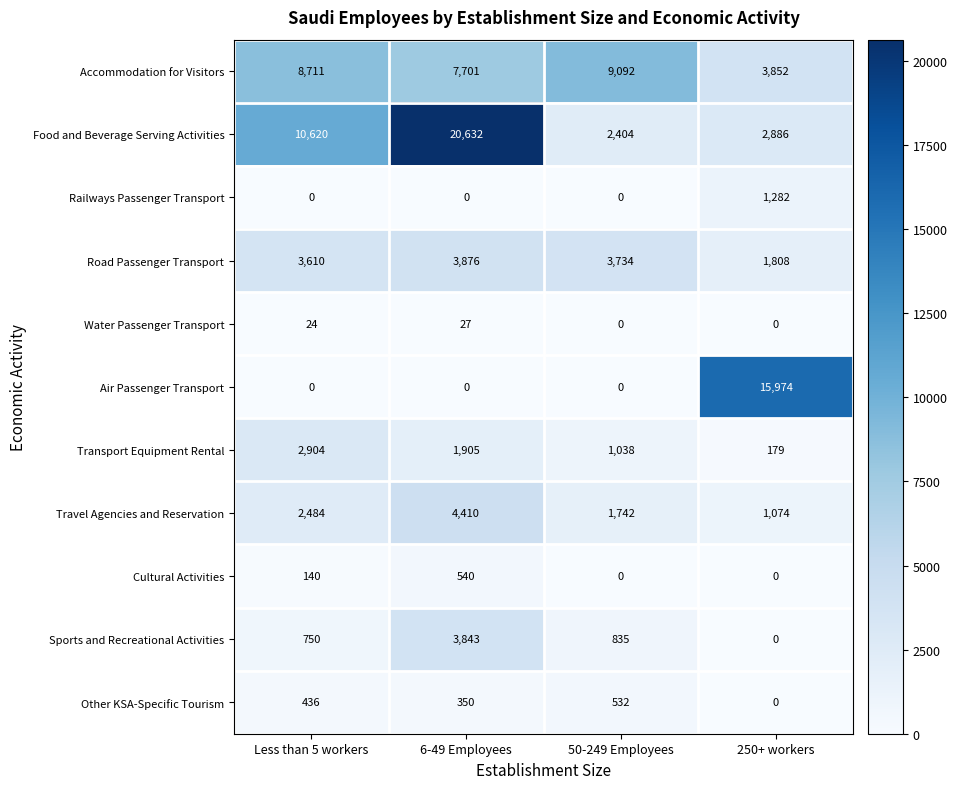

Count the number of categories in the chart.

4